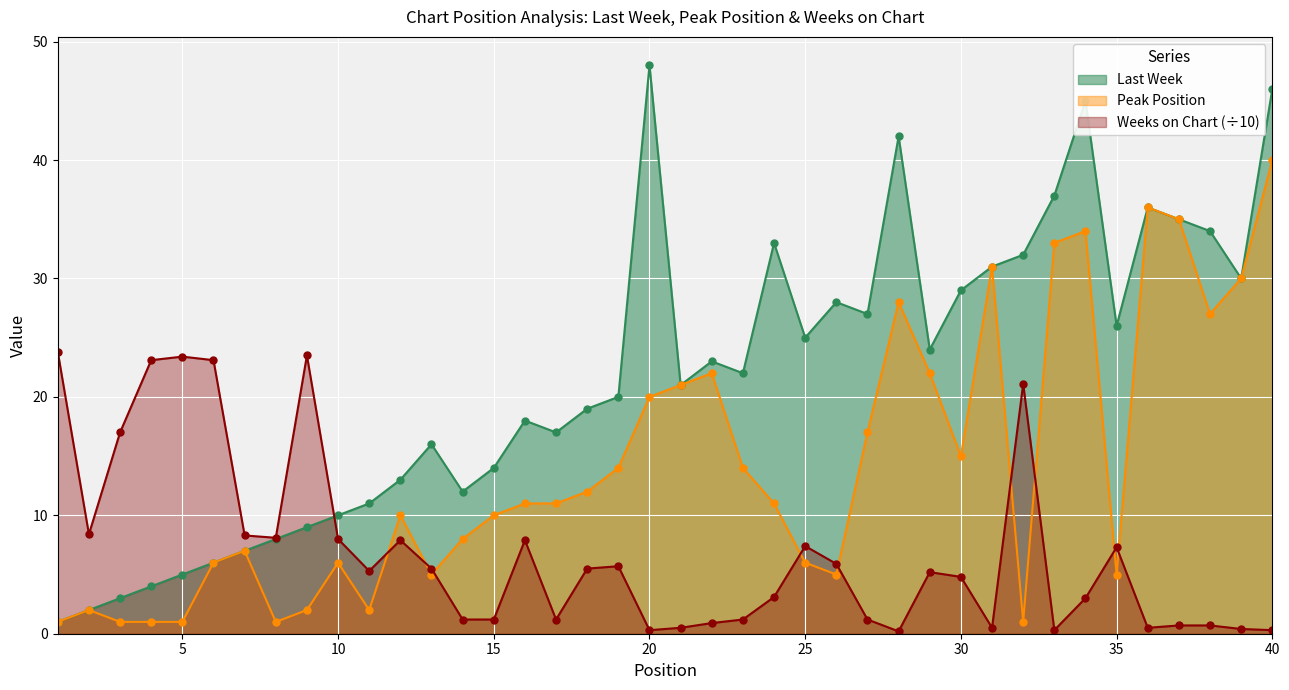

What is the total value across all series at 25?

38.4